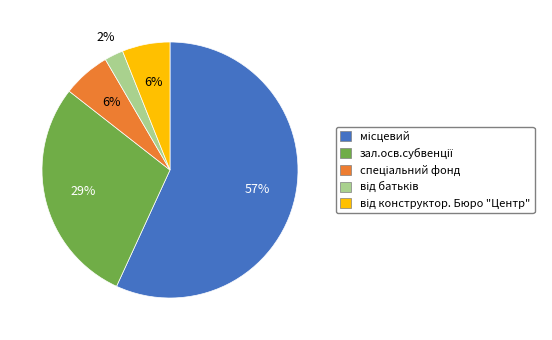

Does any single category account for the majority?

Yes